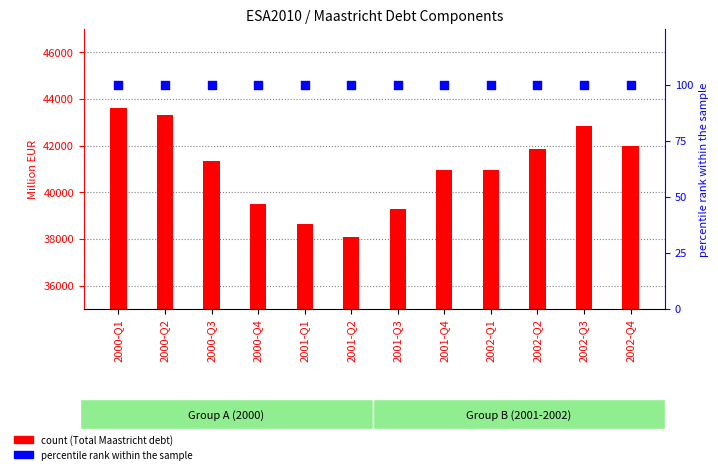

Which series reaches the maximum Y coordinate?

Total Maastricht debt